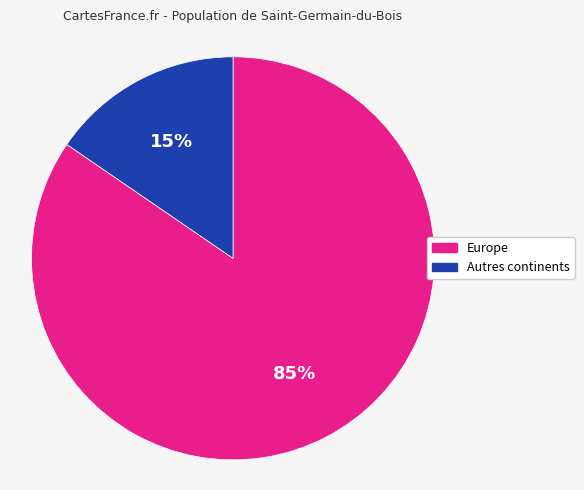

To the nearest percent, what is the average slice percentage?

50%